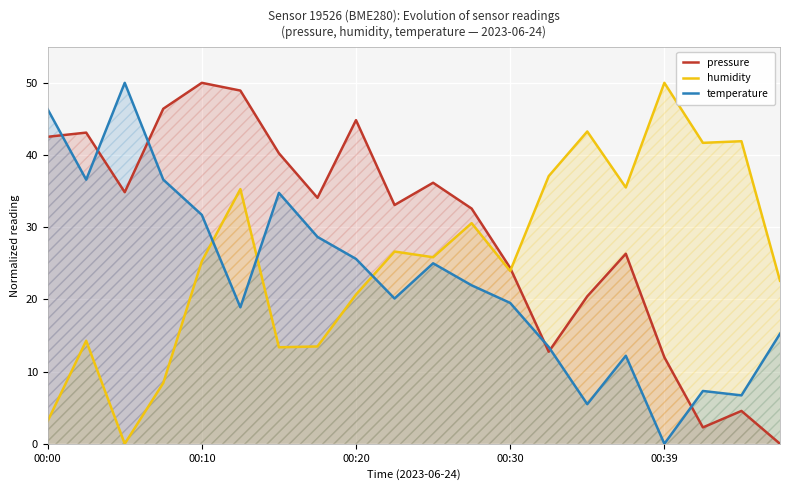

How many interior local peaks does the temperature series have?

5